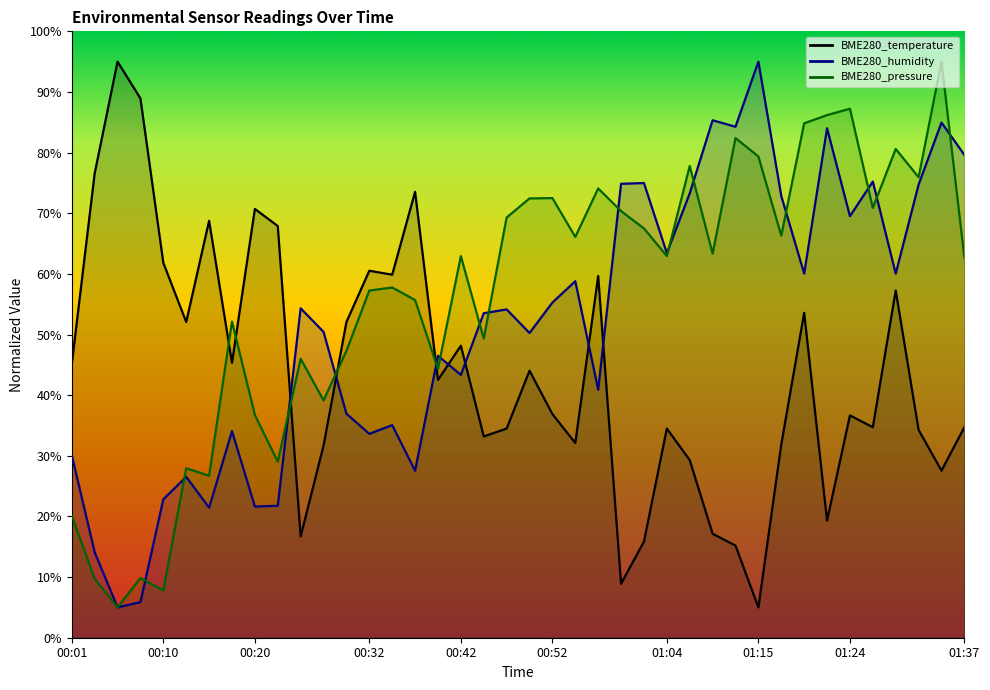

True or false: BME280_temperature has more than 0 points higher than both neighbors.

True